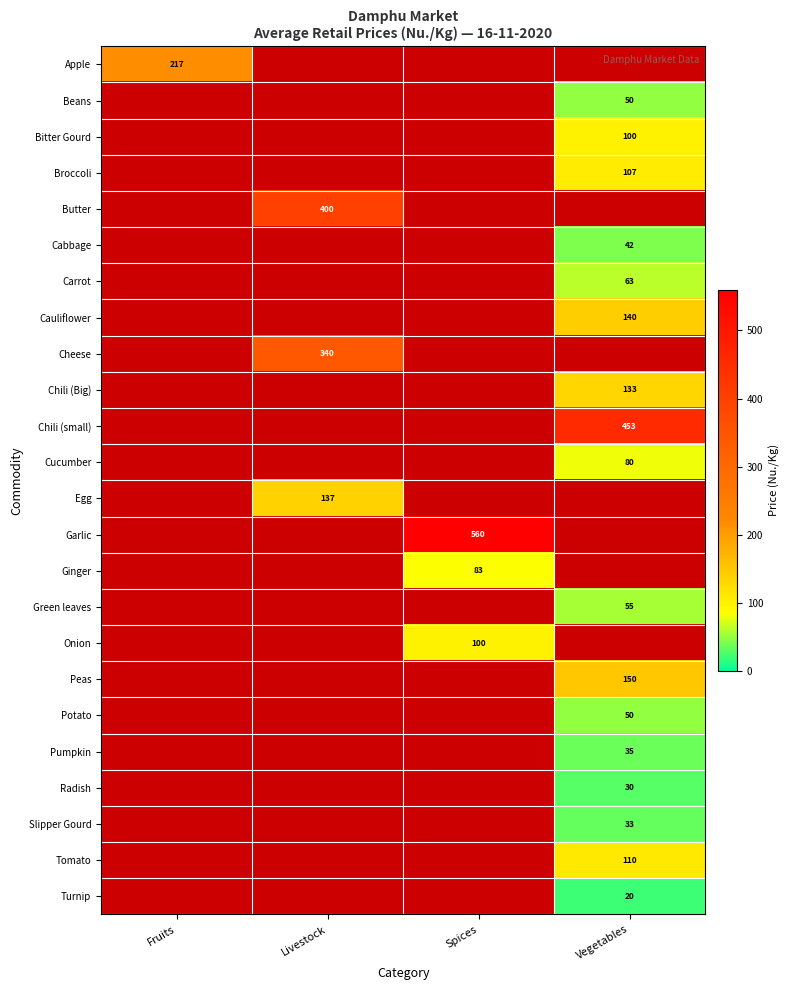

Which label corresponds to the smallest value in the chart?

Vegetables